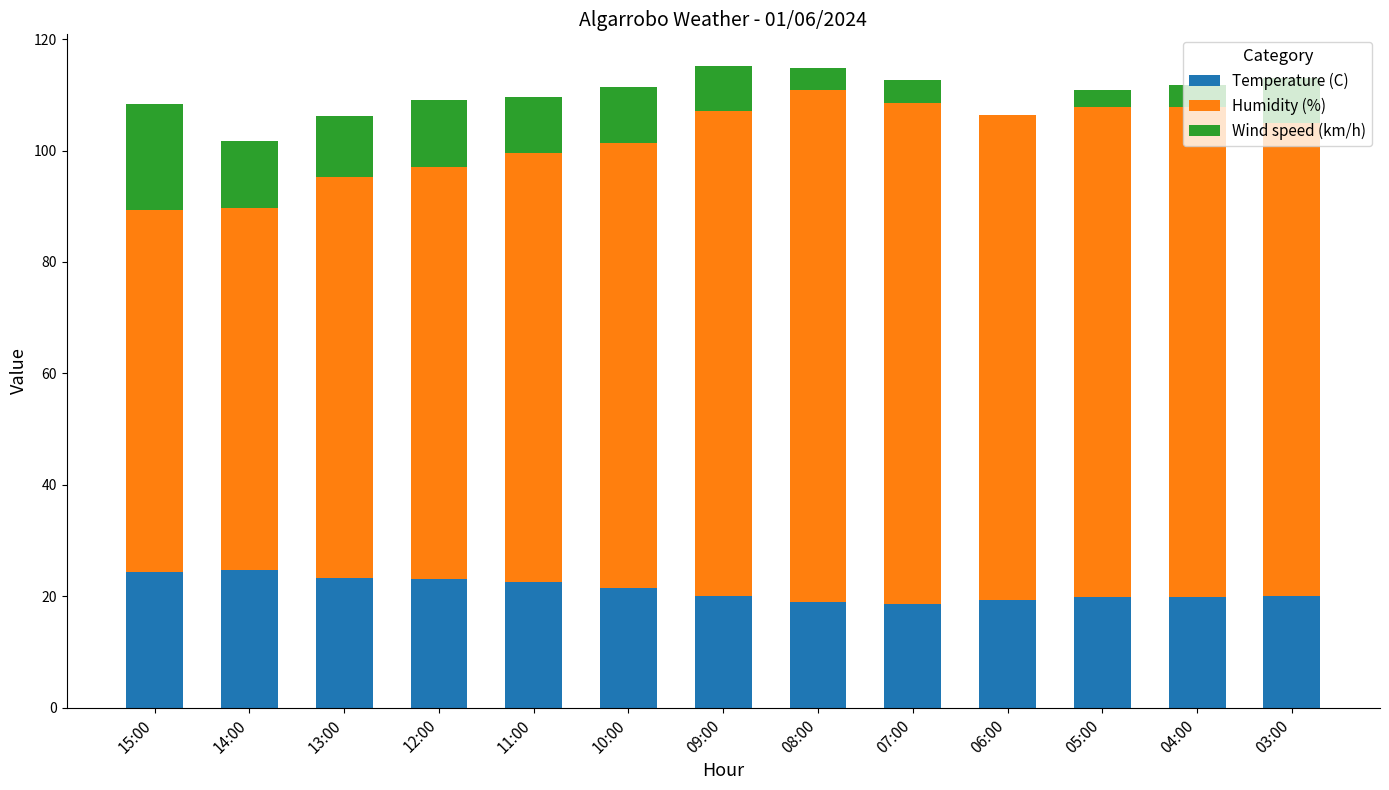

What is the total value across all series at 15:00?

108.3